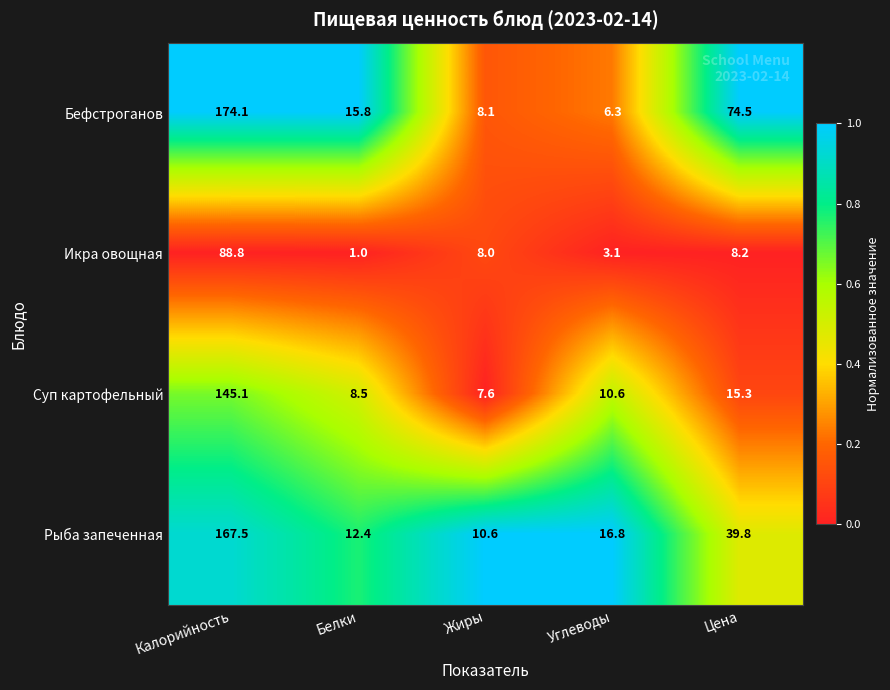

At which category is the sum across all series the highest?

Калорийность